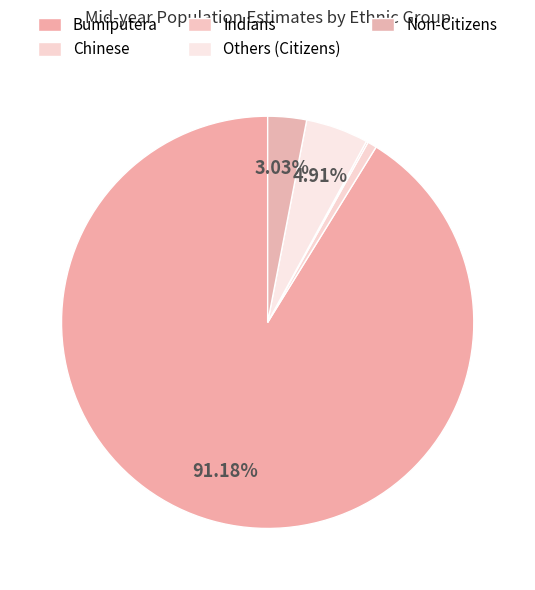

What is the change in value from Chinese to Indians?

-0.4